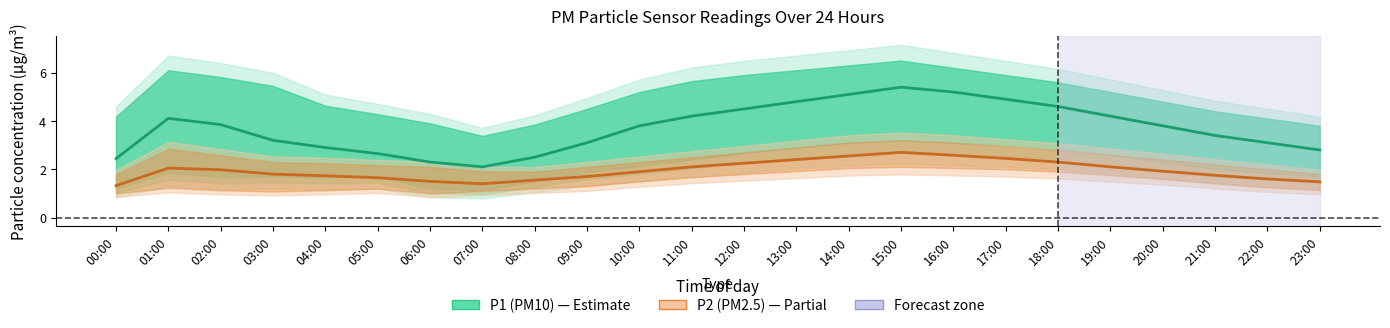

Reading left to right, transcribe all the data shown in this chart.

P1 (PM10): 00:00=2.4	01:00=4.1	02:00=3.9	03:00=3.2	04:00=2.9	05:00=2.6	06:00=2.3	07:00=2.1	08:00=2.5	09:00=3.1	10:00=3.8	11:00=4.2	12:00=4.5	13:00=4.8	14:00=5.1	15:00=5.4	16:00=5.2	17:00=4.9	18:00=4.6	19:00=4.2	20:00=3.8	21:00=3.4	22:00=3.1	23:00=2.8
P2 (PM2.5): 00:00=1.3	01:00=2.0	02:00=2.0	03:00=1.8	04:00=1.7	05:00=1.6	06:00=1.5	07:00=1.4	08:00=1.6	09:00=1.7	10:00=1.9	11:00=2.1	12:00=2.2	13:00=2.4	14:00=2.5	15:00=2.7	16:00=2.6	17:00=2.5	18:00=2.3	19:00=2.1	20:00=1.9	21:00=1.8	22:00=1.6	23:00=1.5